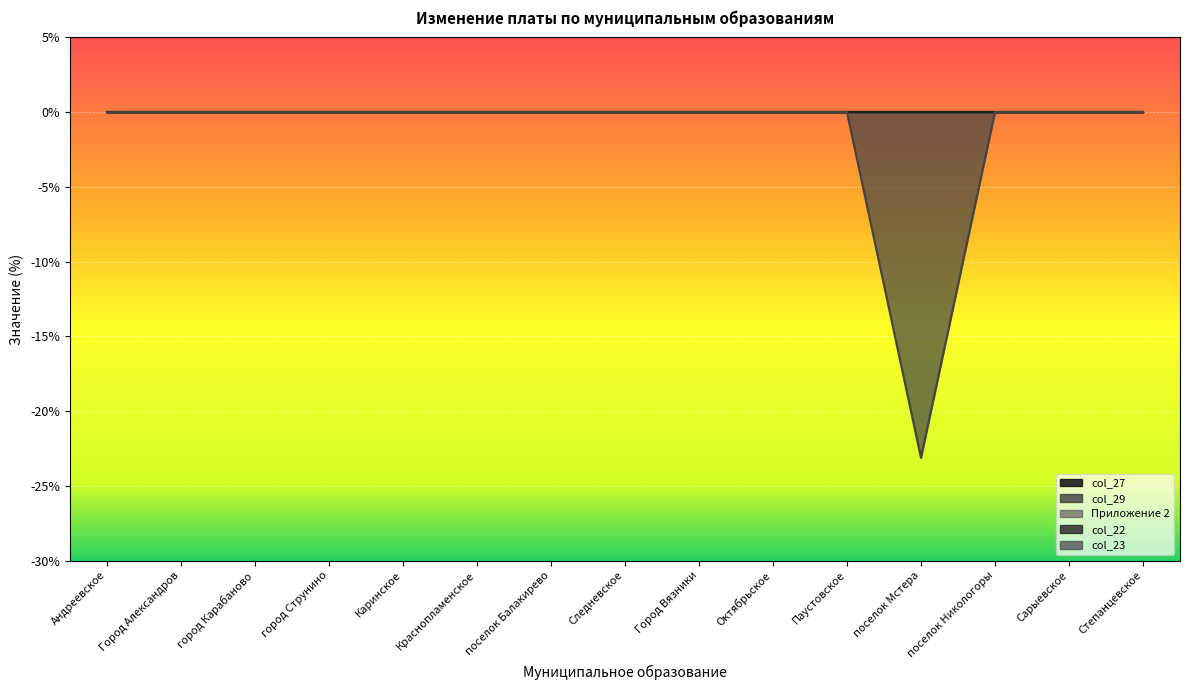

What position from the right is Следневское?

8